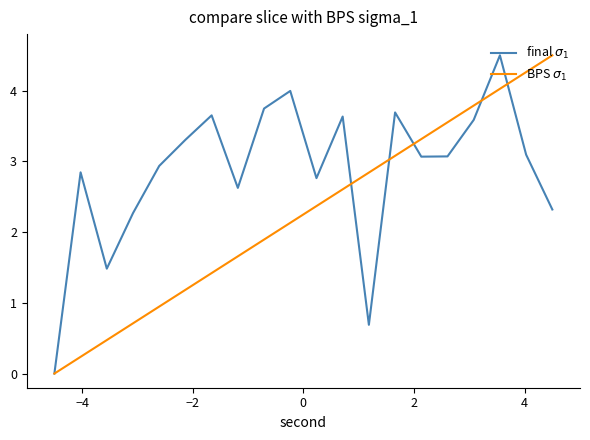

Is this an area chart (filled region under the line)?

No